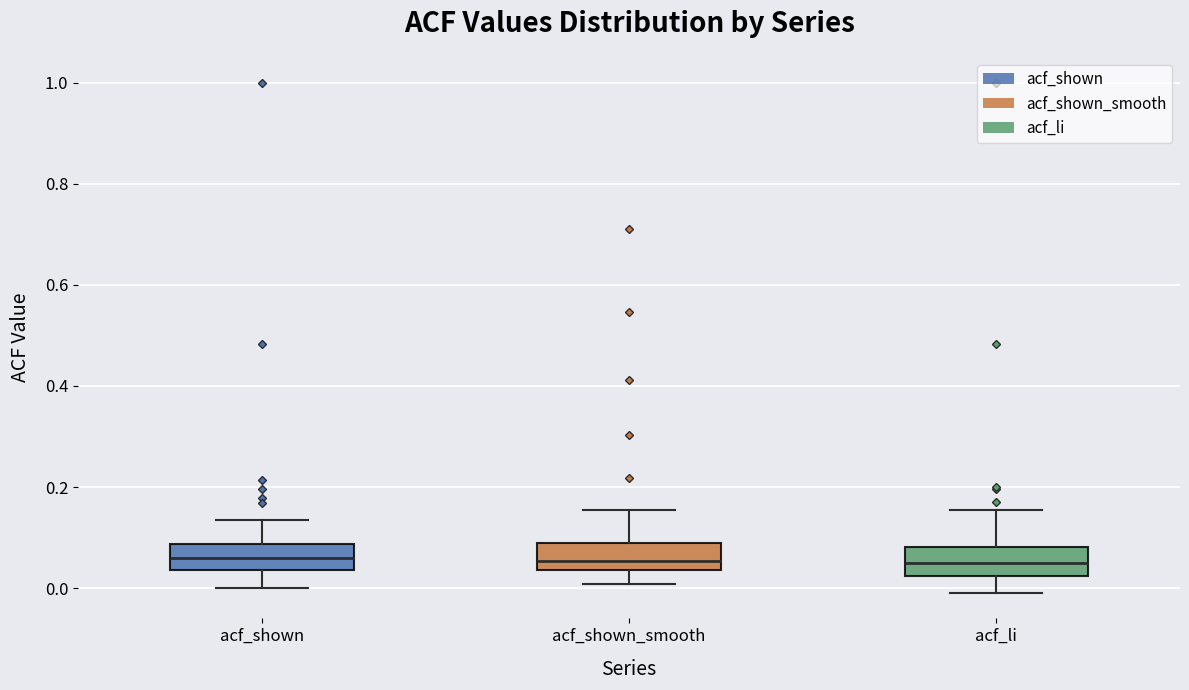

Reading left to right, transcribe this box plot: for each box, give where its median line is, the range the box spans, and where its two whiskers end, as read against the y-axis. The values are not printed on the chart, so give them approximately, as read against the axis.

acf_shown: median 0.06, box 0.04 to 0.08, whiskers 0.00 to 0.14
acf_shown_smooth: median 0.06, box 0.04 to 0.10, whiskers 0.00 to 0.16
acf_li: median 0.06, box 0.02 to 0.08, whiskers 0.00 to 0.16